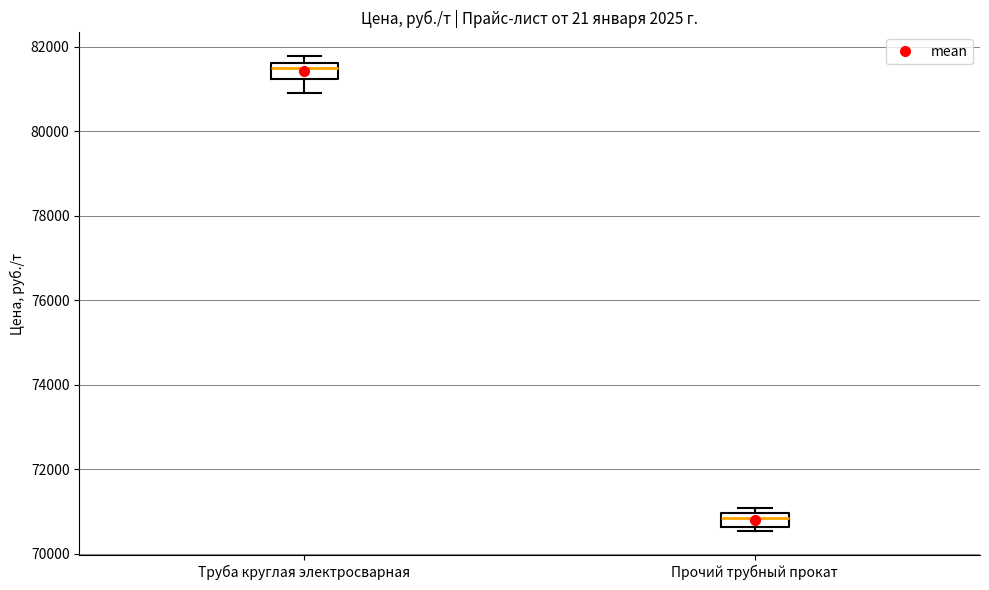

Which box has the highest median line?

Труба круглая электросварная